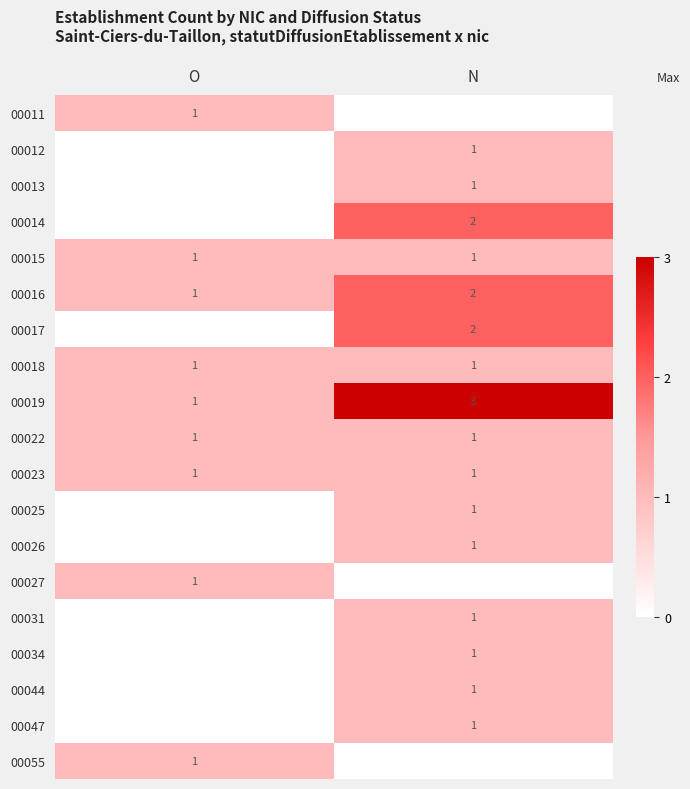

The value of 00019 at N is 3. True or false?

True